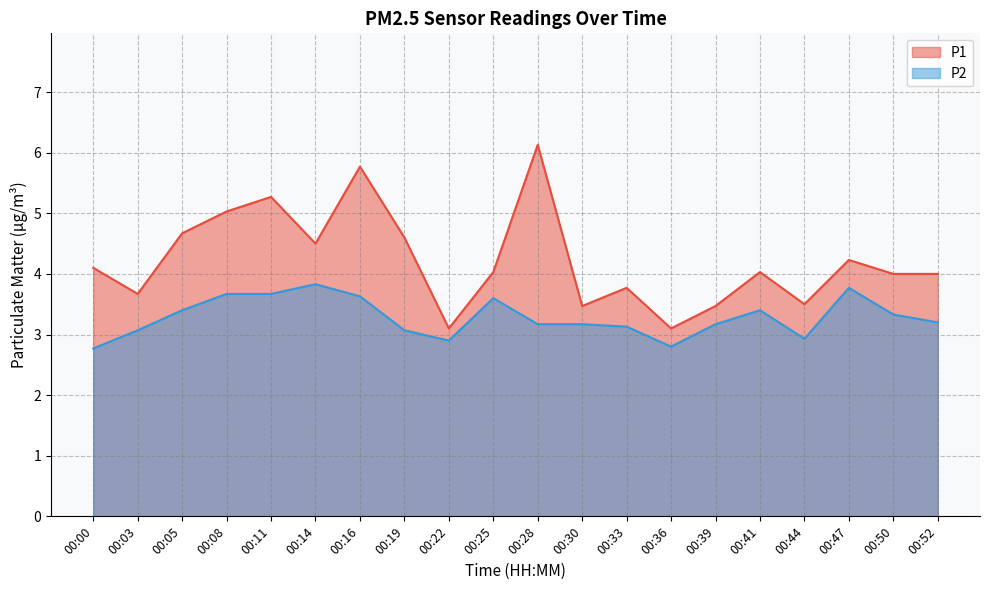

Reading left to right, list all the values displayed in this chart.

P1: 4.1	3.7	4.7	5.0	5.3	4.5	5.8	4.6	3.1	4.0	6.1	3.5	3.8	3.1	3.5	4.0	3.5	4.2	4.0	4.0
P2: 2.8	3.1	3.4	3.7	3.7	3.8	3.6	3.1	2.9	3.6	3.2	3.2	3.1	2.8	3.2	3.4	2.9	3.8	3.3	3.2